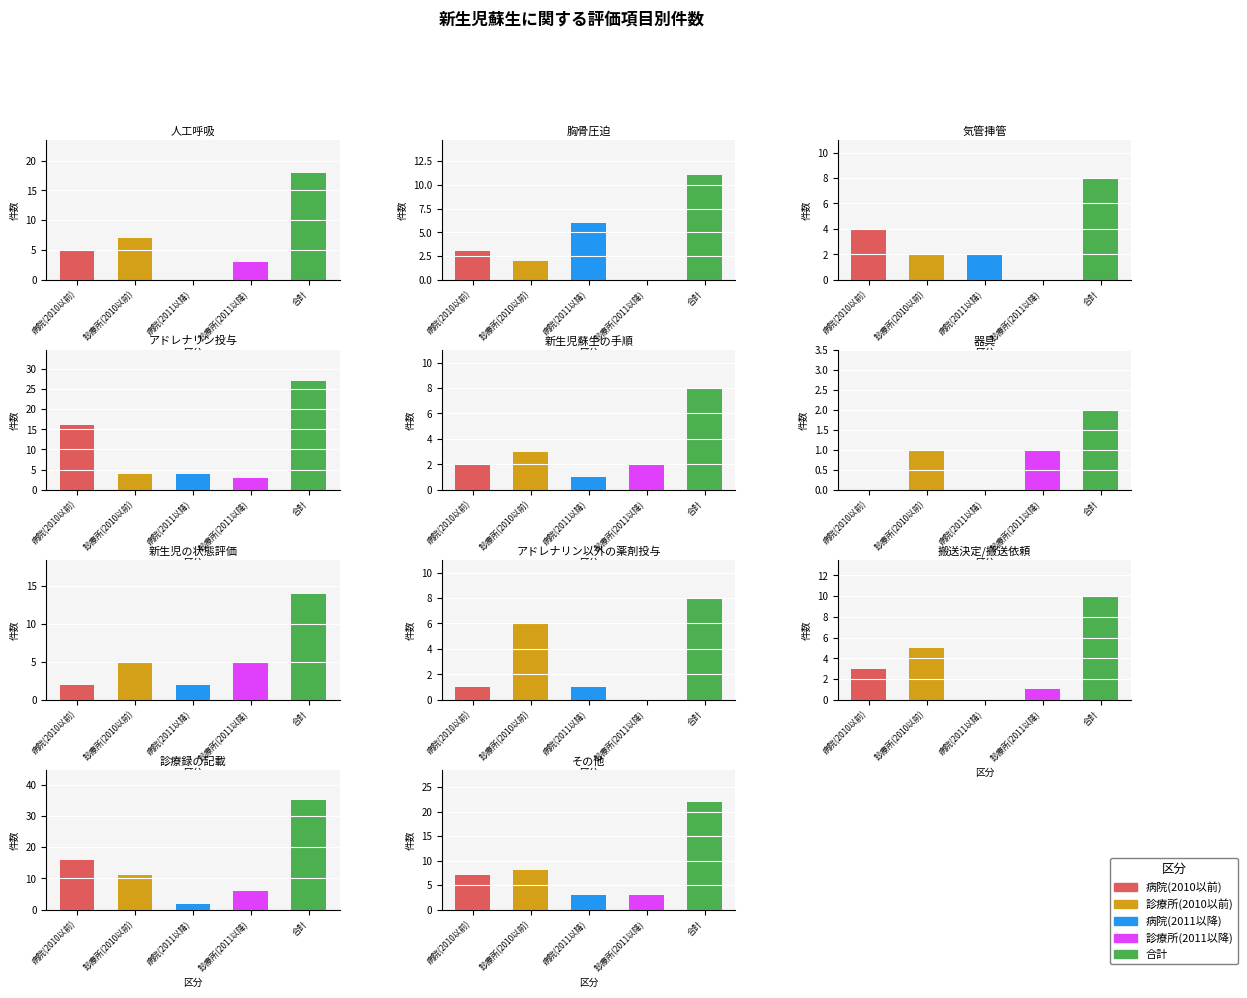

Reading left to right, list all the values displayed in this chart.

病院(2010以前): 5	3	4	16	2	0	2	1	3	16	7
診療所(2010以前): 7	2	2	4	3	1	5	6	5	11	8
病院(2011以降): 0	6	2	4	1	0	2	1	0	2	3
診療所(2011以降): 3	0	0	3	2	1	5	0	1	6	3
合計: 18	11	8	27	8	2	14	8	10	35	22